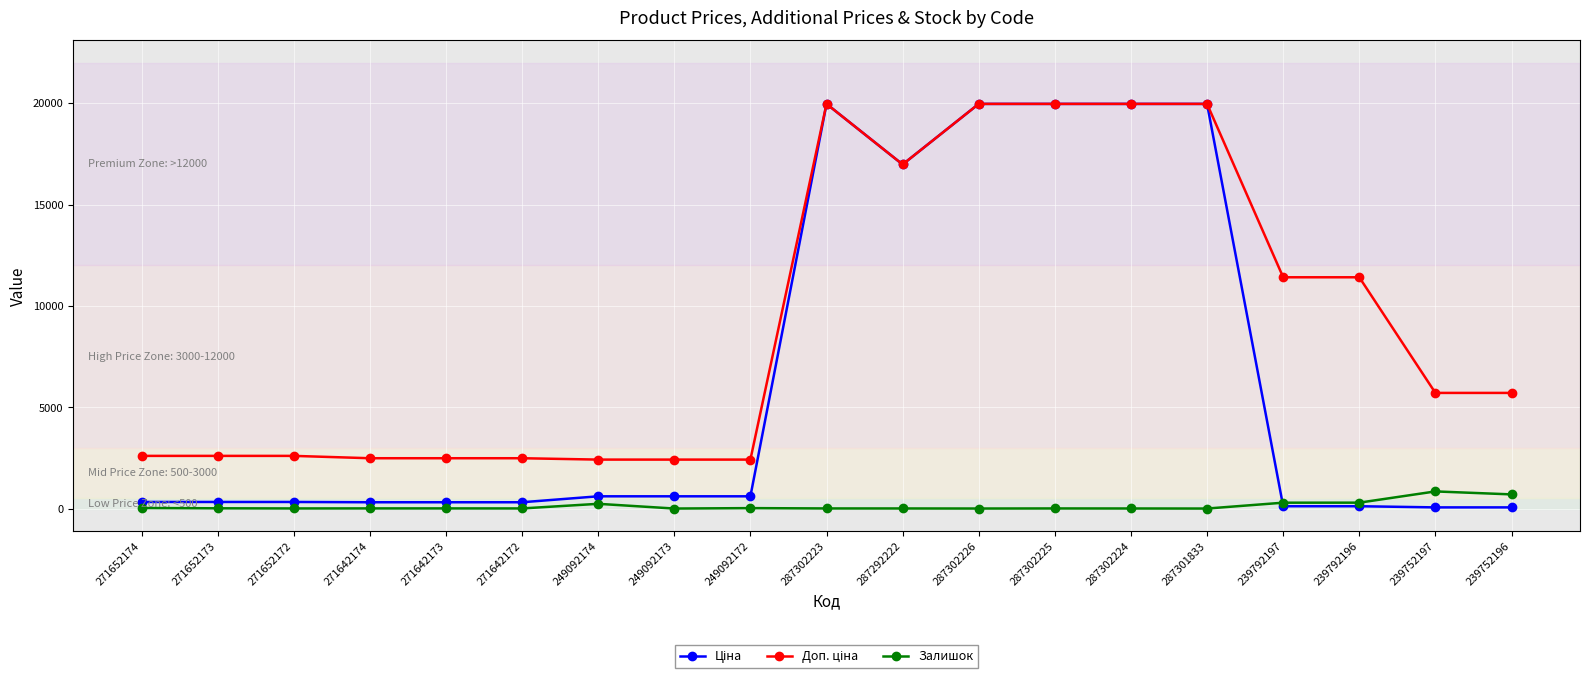

What is the highest value of the Залишок series?

845.0